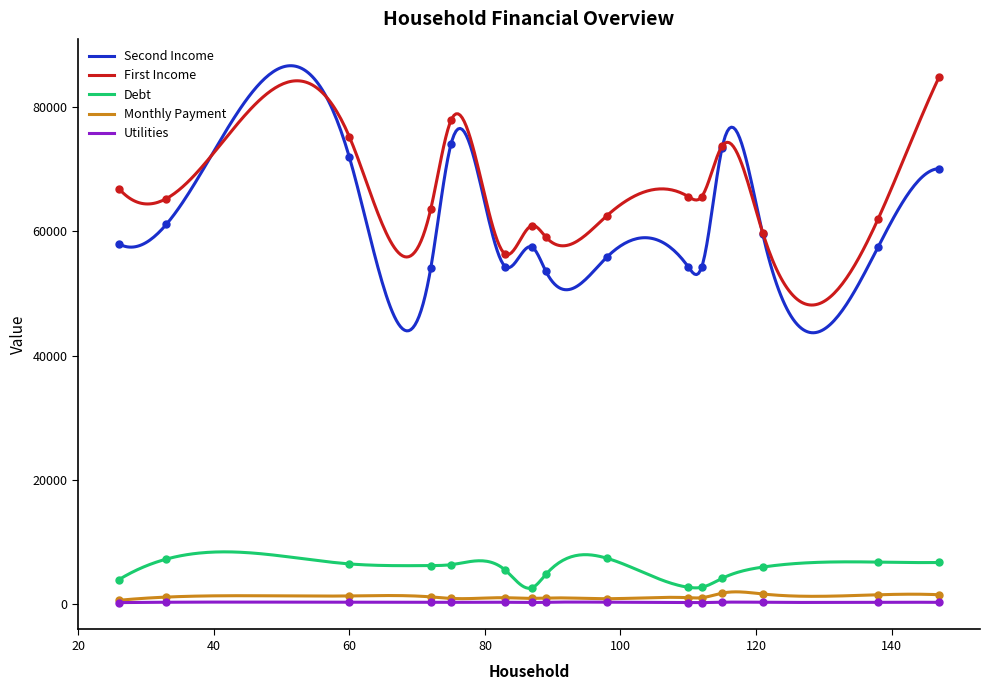

True or false: Utilities and Monthly Payment intersect in this chart.

False